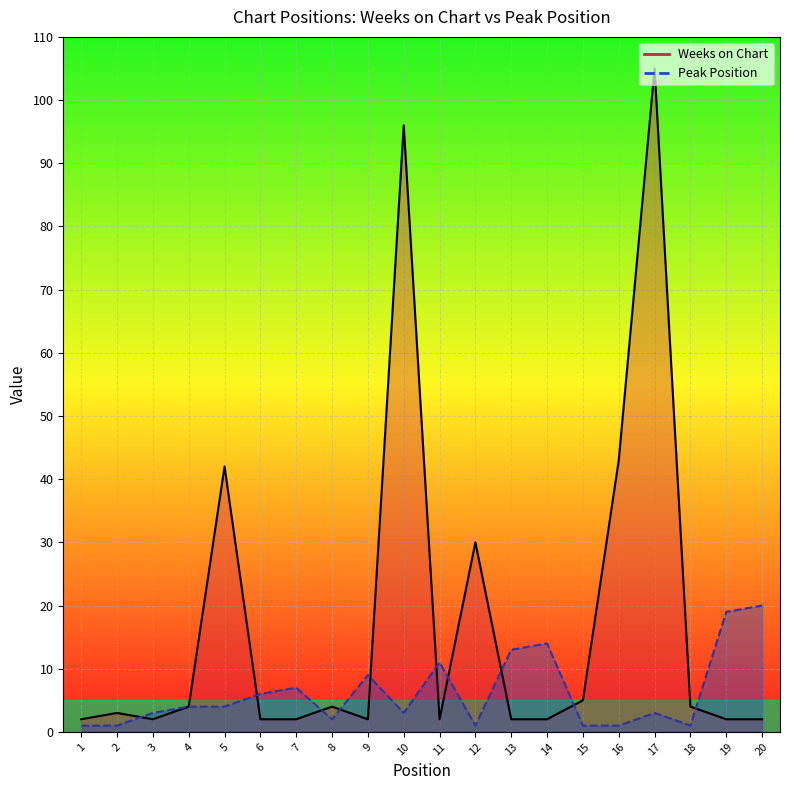

What is the sum of all Weeks on Chart values?

356